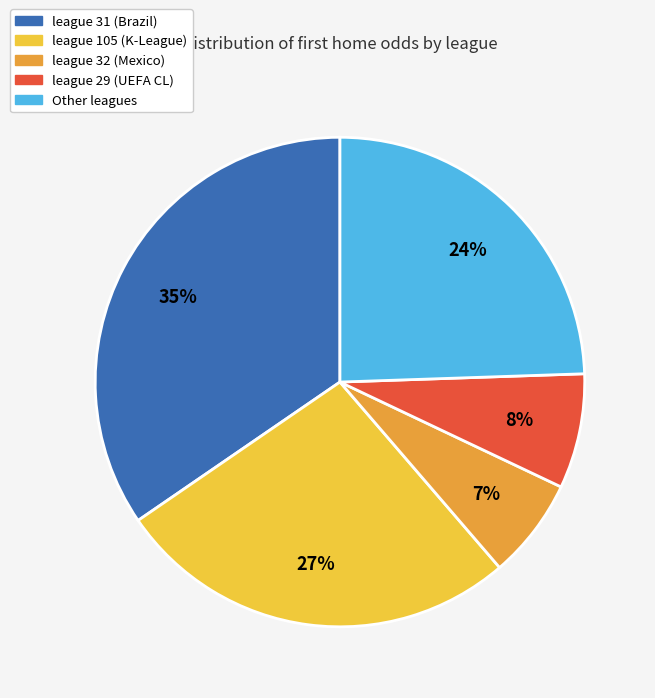

Is there any slice that represents more than half of the pie?

No